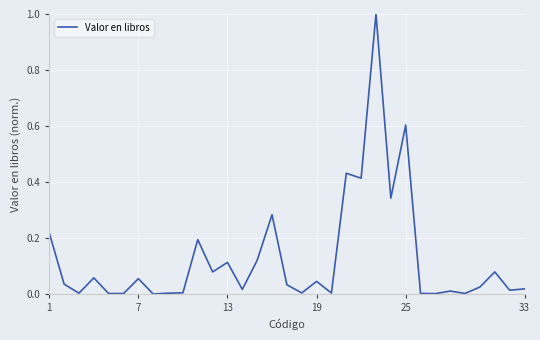

What is the difference between the maximum and minimum values?

1.0